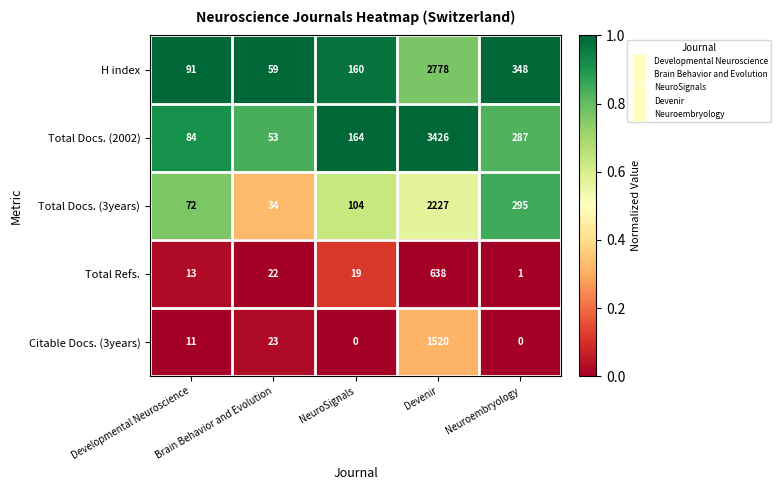

At NeuroSignals, list the series in order from smallest to largest.

Citable Docs. (3years), Total Refs., Total Docs. (3years), H index, Total Docs. (2002)